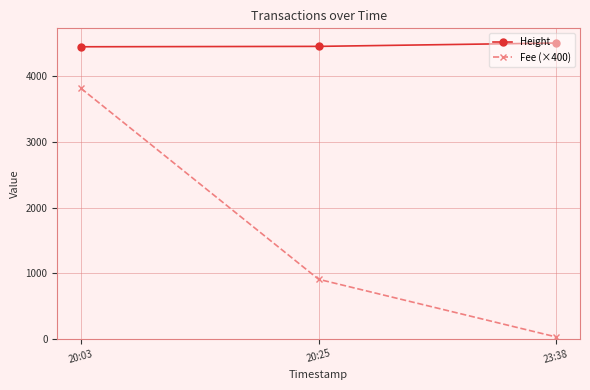

What is the total value across all series at 23:38?

4534.5